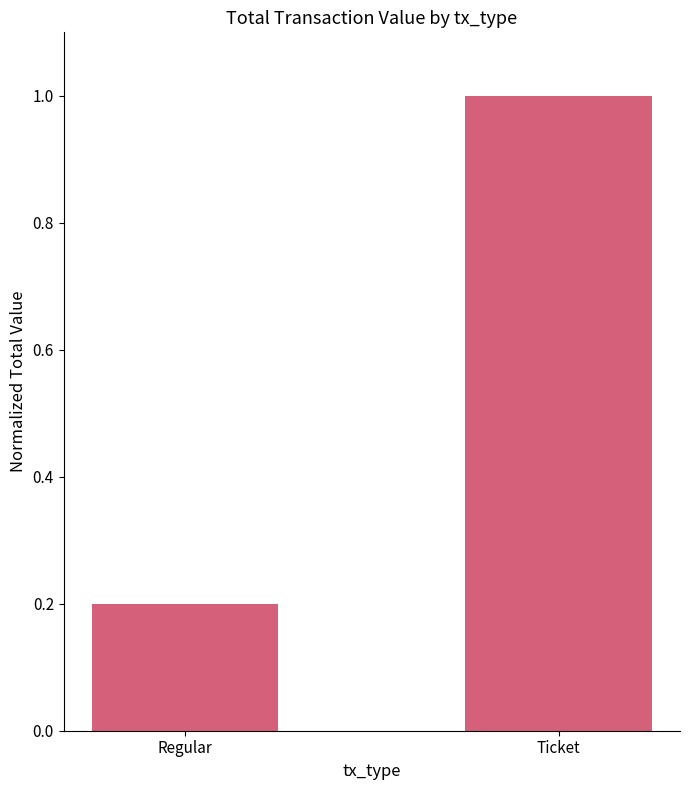

Rank the categories by value from highest to lowest.

Ticket, Regular